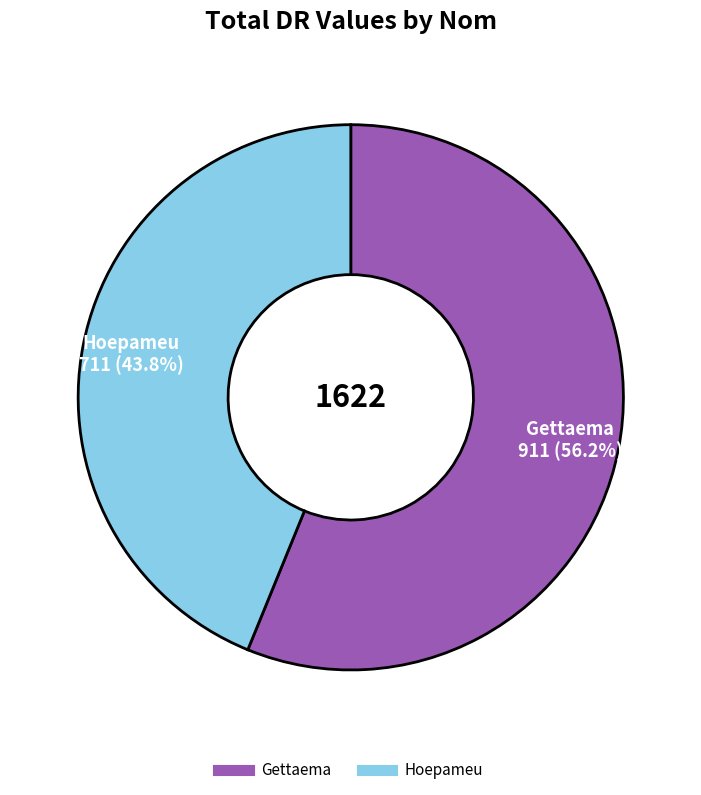

How many slices are in this pie chart?

2